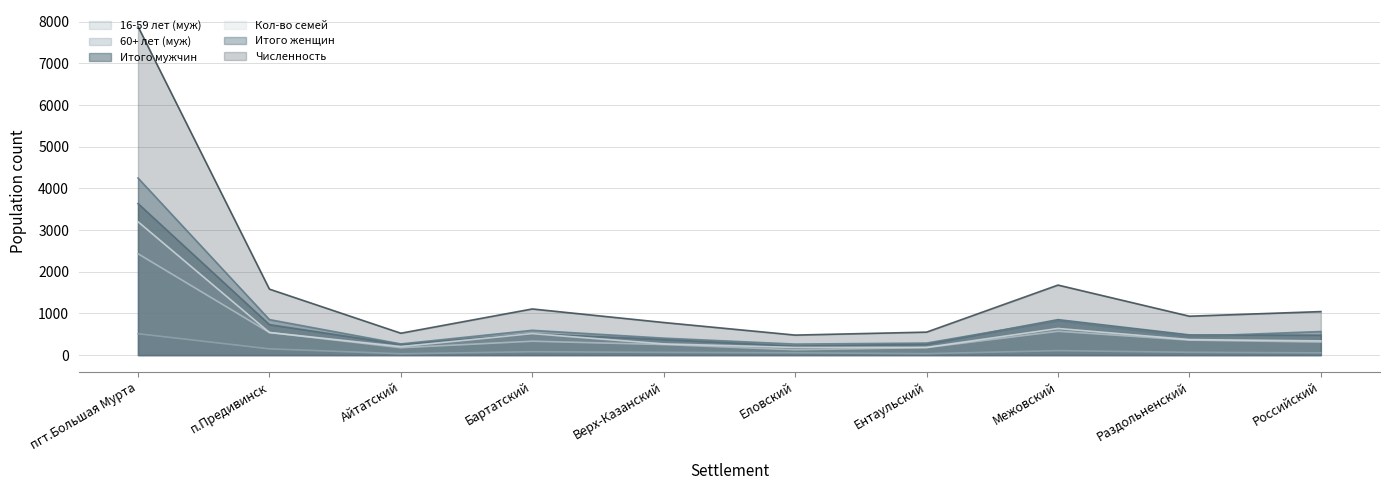

Which category has the lowest value across all series?

Айтатский